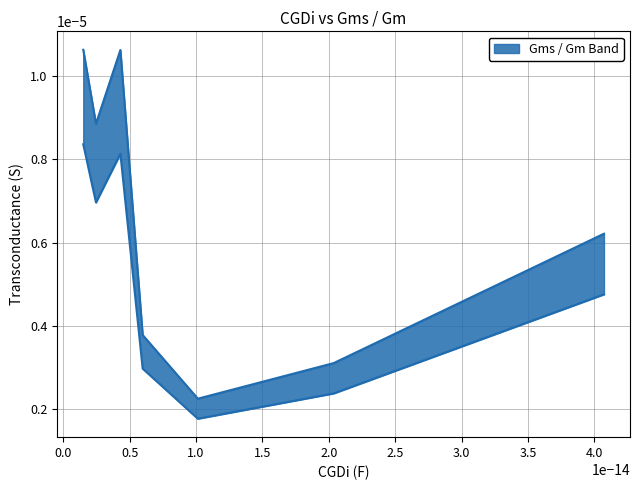

How many lines are shown in the chart?

2